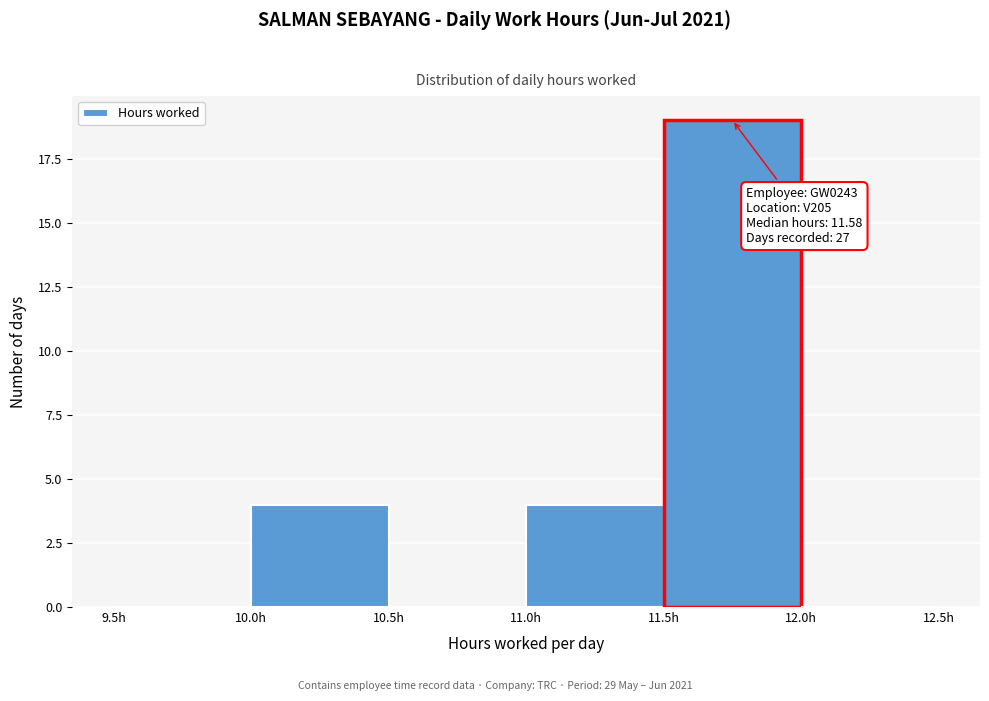

Over which range of the x-axis is the bar tallest?

11.5 to 12.0